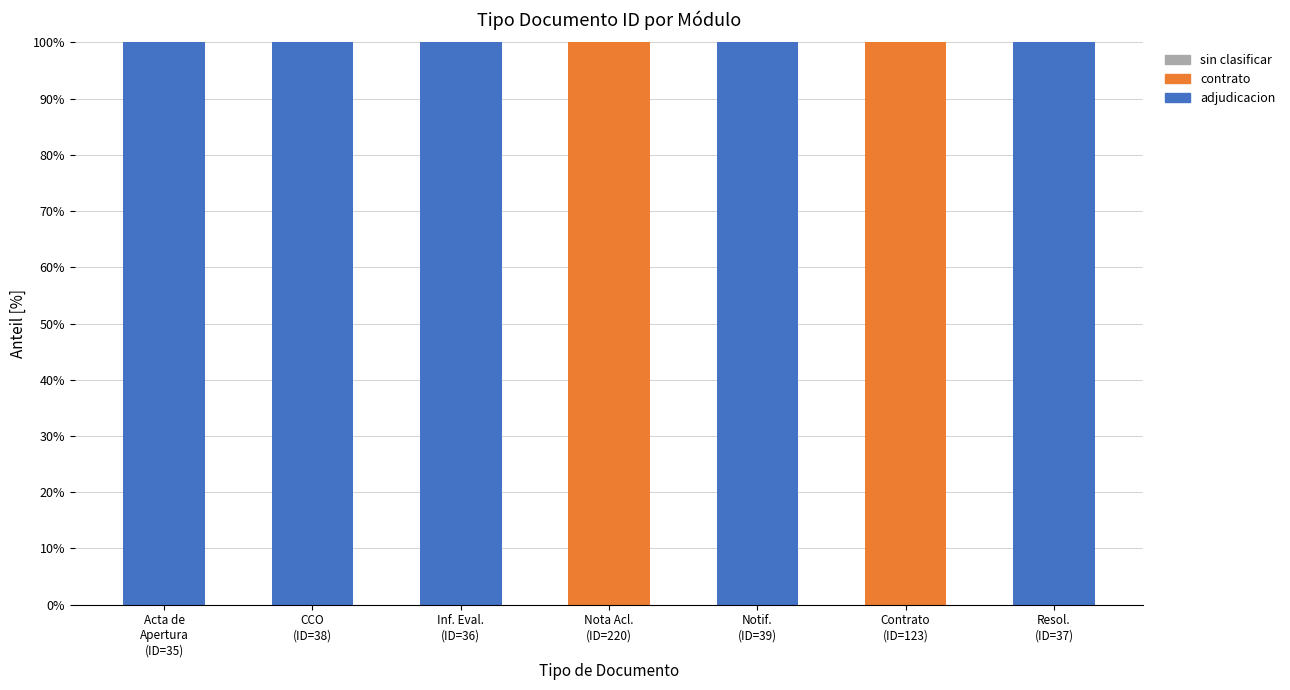

What is the sum of all adjudicacion values?

500